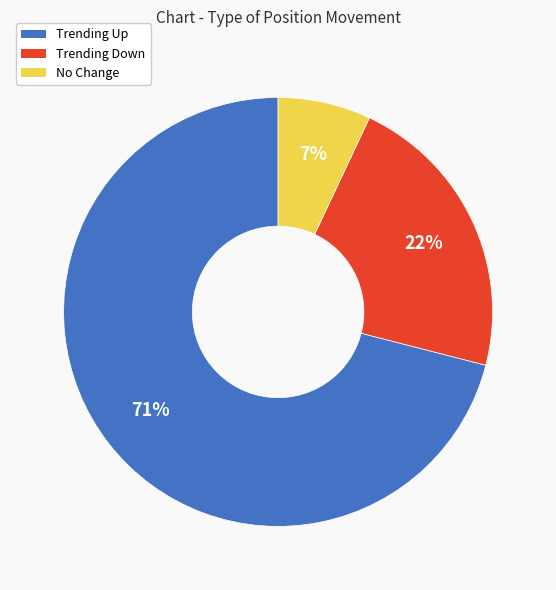

To the nearest percent, what is the difference between the largest and smallest slice percentages?

64%